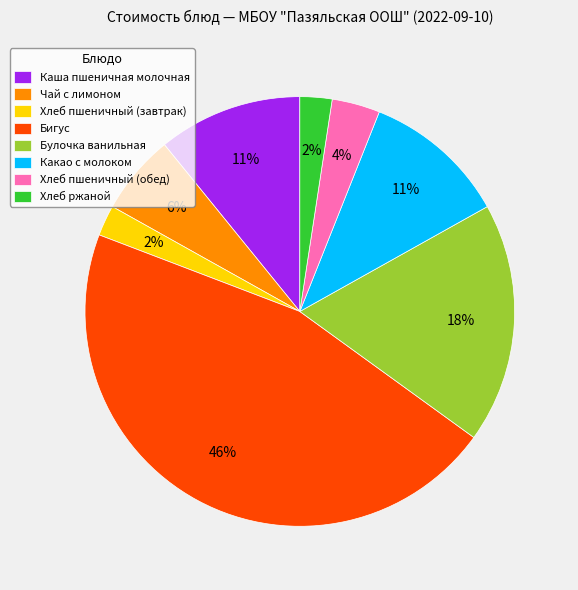

Is the sum of Каша пшеничная молочная and Хлеб ржаной greater than half?

No